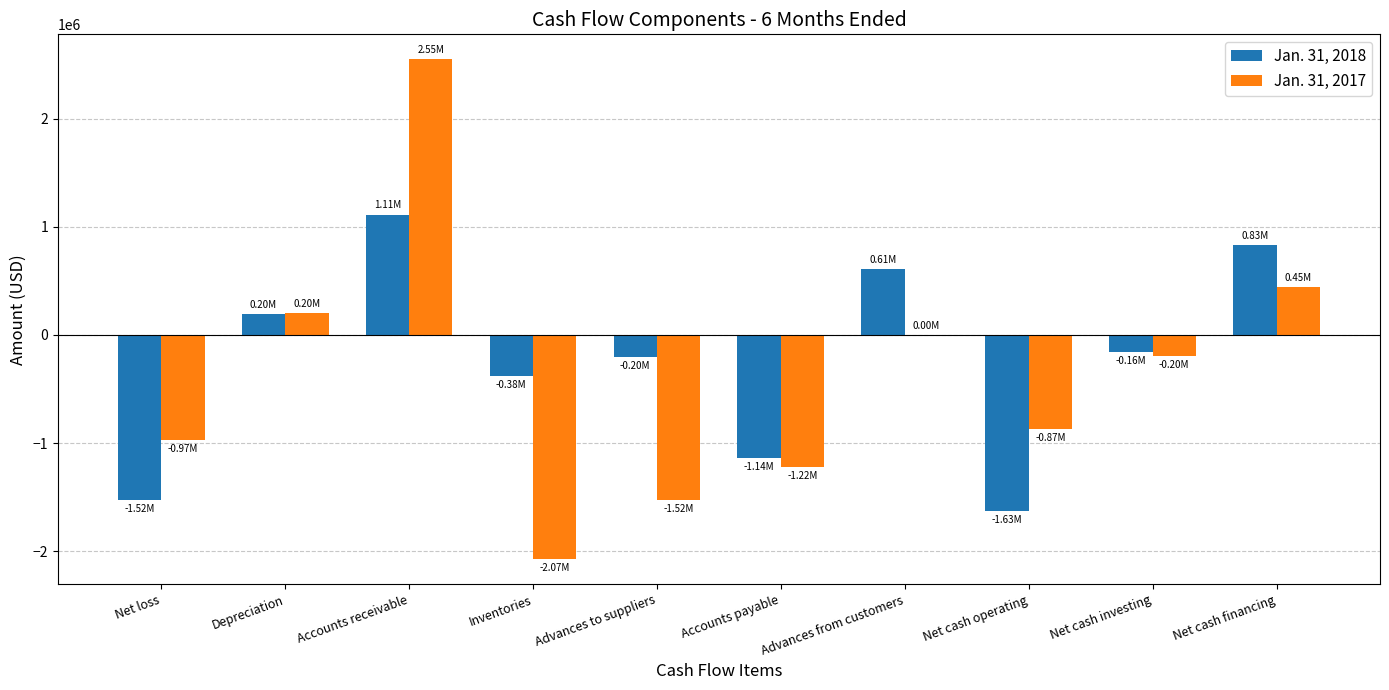

What is the sum of all Jan. 31, 2017 values?

-3654239